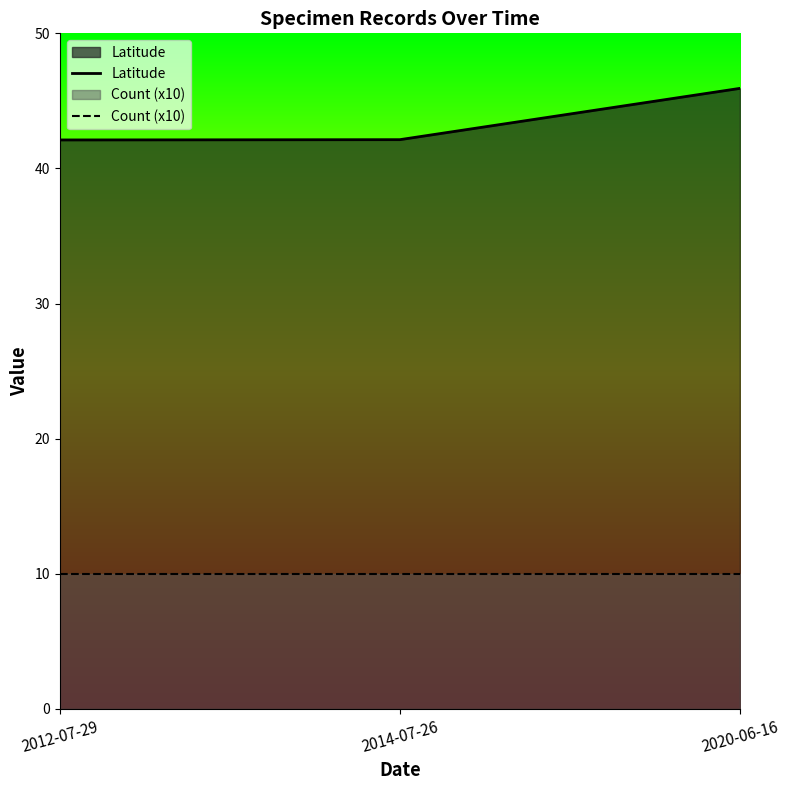

What is the greatest value displayed?

45.9